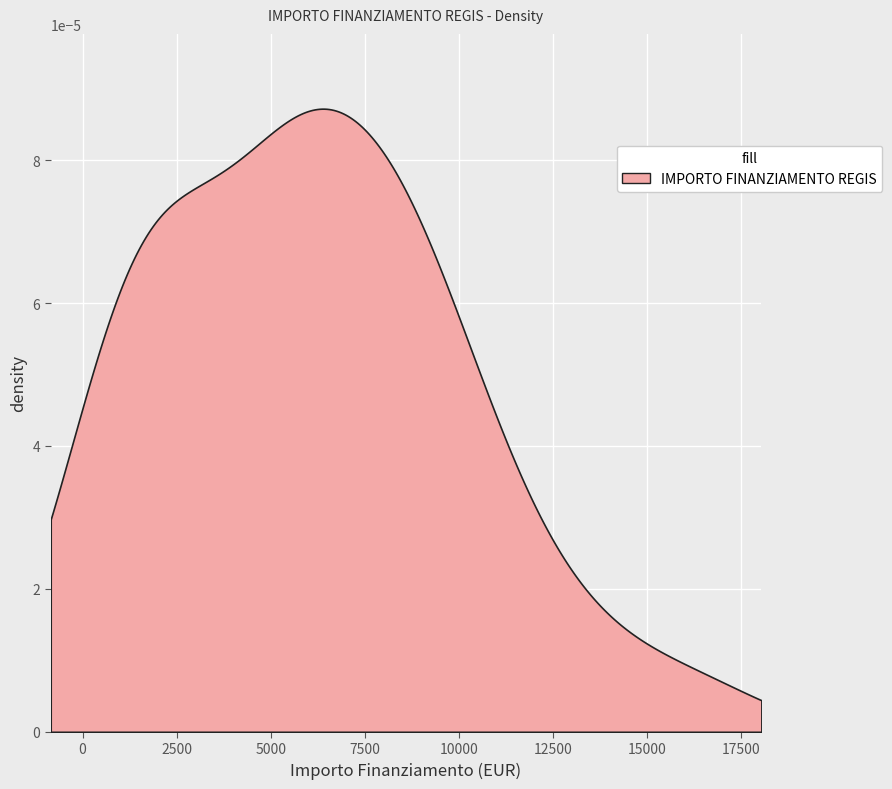

How many distinct data groups are displayed?

1